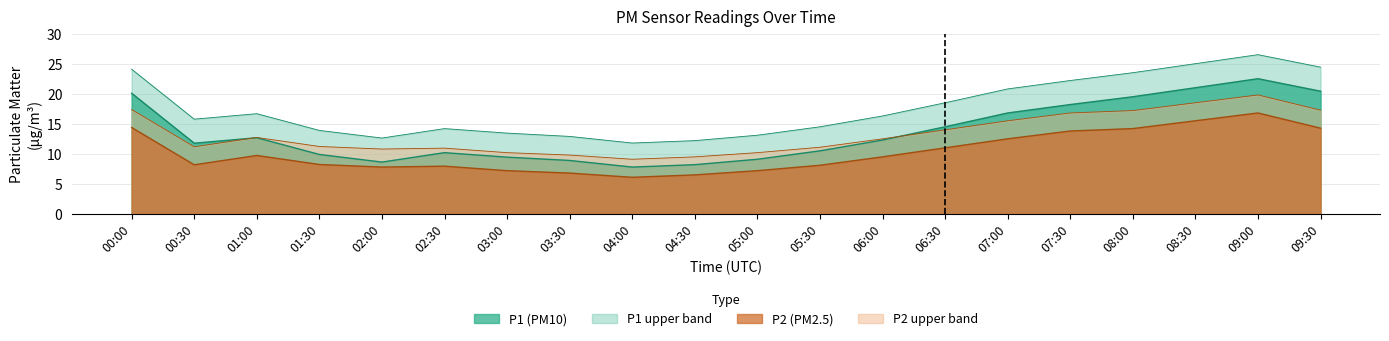

Which series changed the most between 07:00 and 09:30?

P1